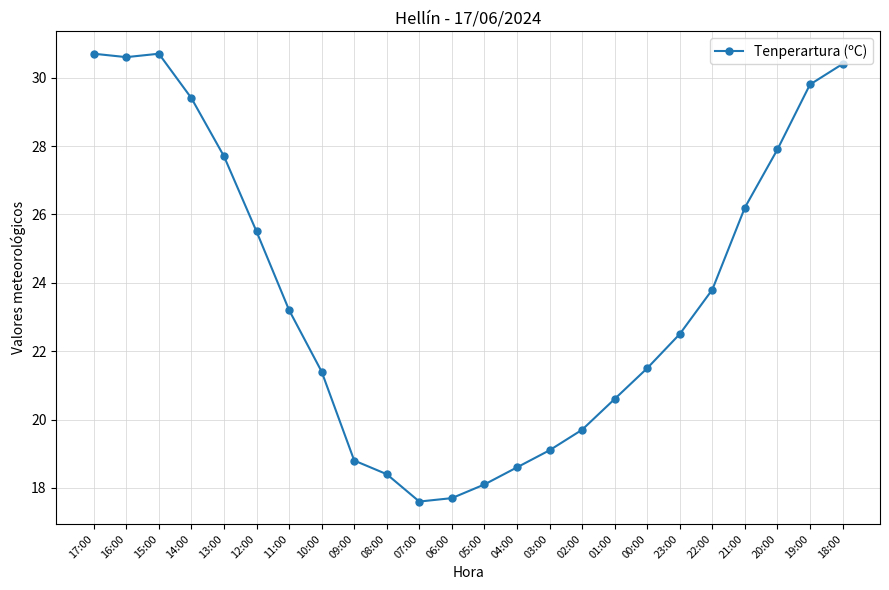

What is the smallest value displayed?

17.6